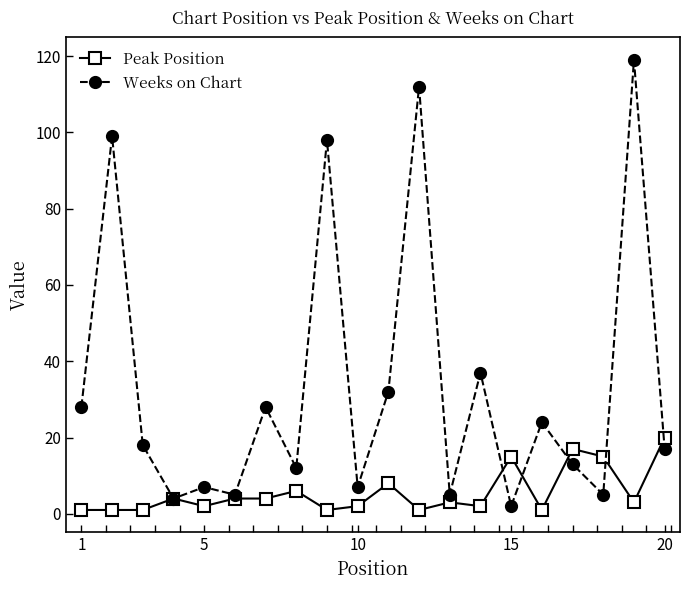

What is the maximum value shown in the chart?

119